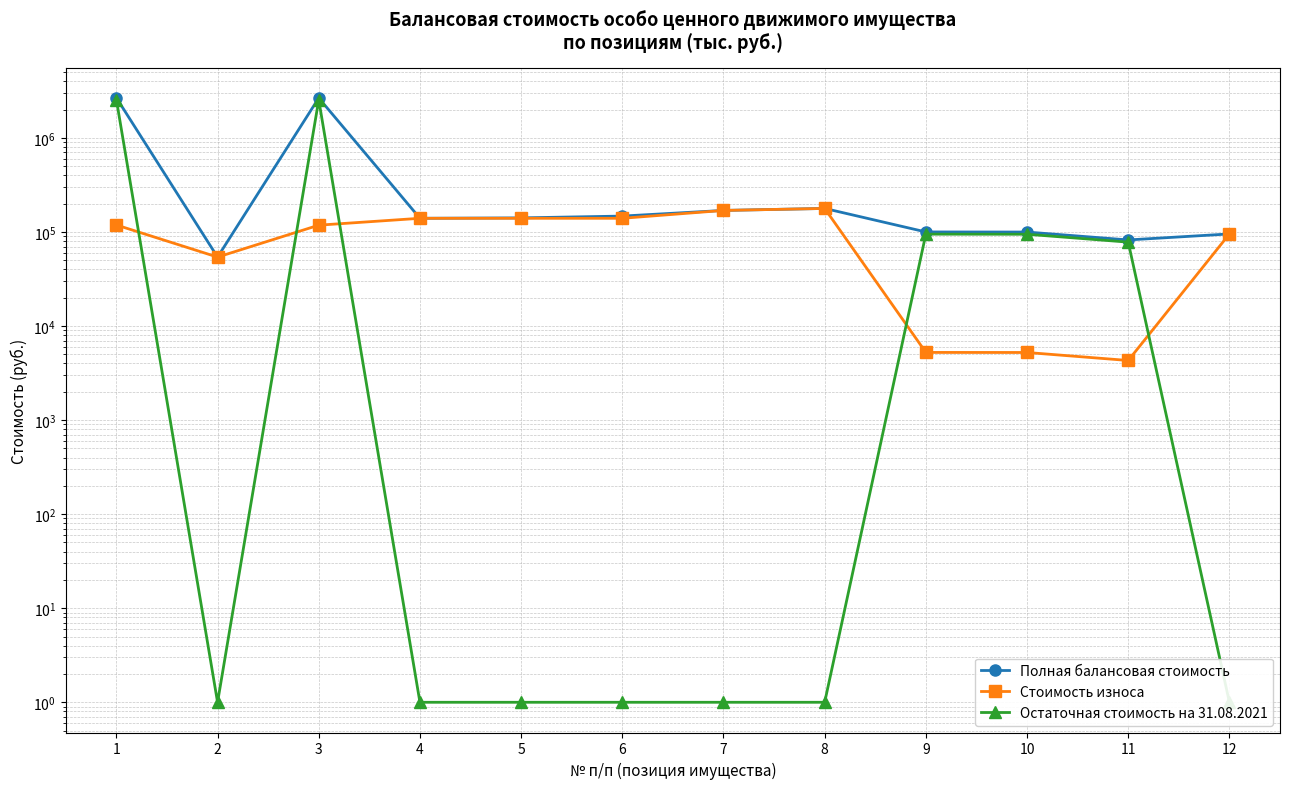

Which series changed the most between 1 and 9?

Полная балансовая стоимость